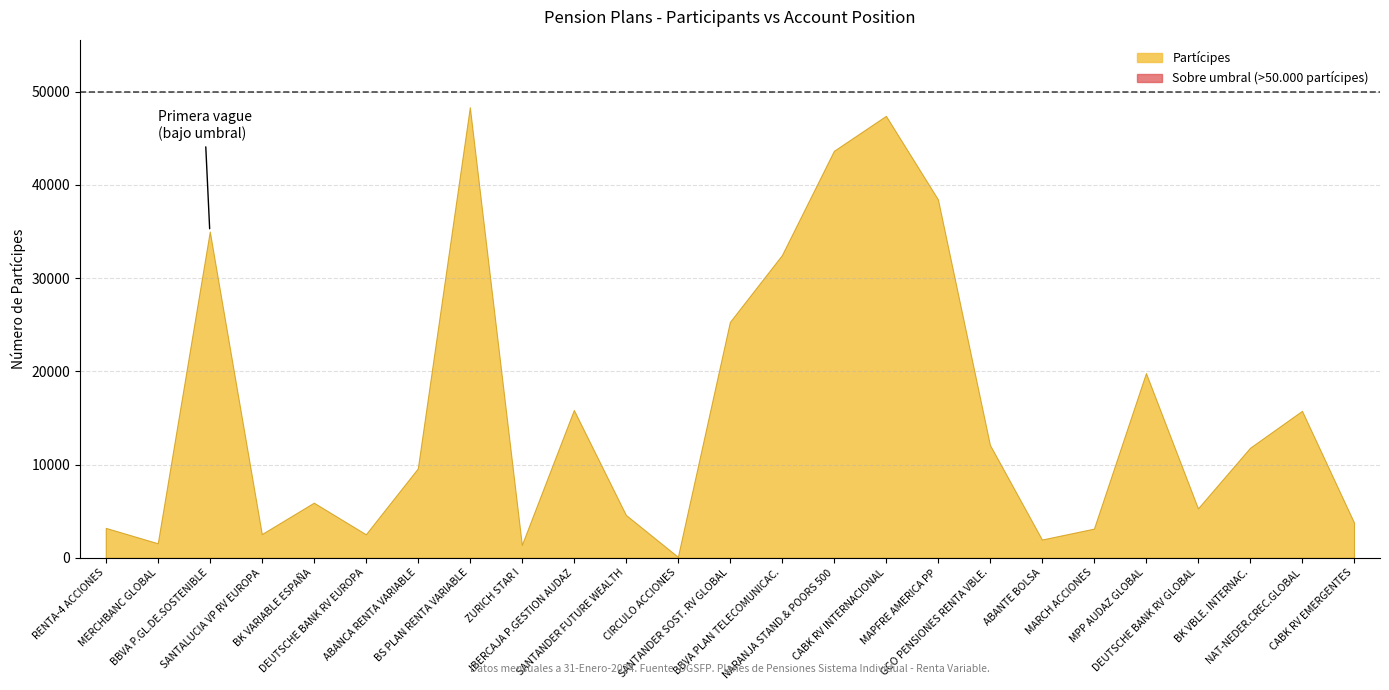

Rank the categories by Partícipes value from lowest to highest.

CIRCULO ACCIONES, ZURICH STAR I, MERCHBANC GLOBAL, ABANTE BOLSA, DEUTSCHE BANK RV EUROPA, SANTALUCIA VP RV EUROPA, MARCH ACCIONES, RENTA-4 ACCIONES, CABK RV EMERGENTES, SANTANDER FUTURE WEALTH, DEUTSCHE BANK RV GLOBAL, BK VARIABLE ESPAÑA, ABANCA RENTA VARIABLE, BK VBLE. INTERNAC., GCO PENSIONES RENTA VBLE., NAT-NEDER.CREC.GLOBAL, IBERCAJA P.GESTION AUDAZ, MPP AUDAZ GLOBAL, SANTANDER SOST. RV GLOBAL, BBVA PLAN TELECOMUNICAC., BBVA P.GL.DE.SOSTENIBLE, MAPFRE AMERICA PP, NARANJA STAND.& POORS 500, CABK RV INTERNACIONAL, BS PLAN RENTA VARIABLE